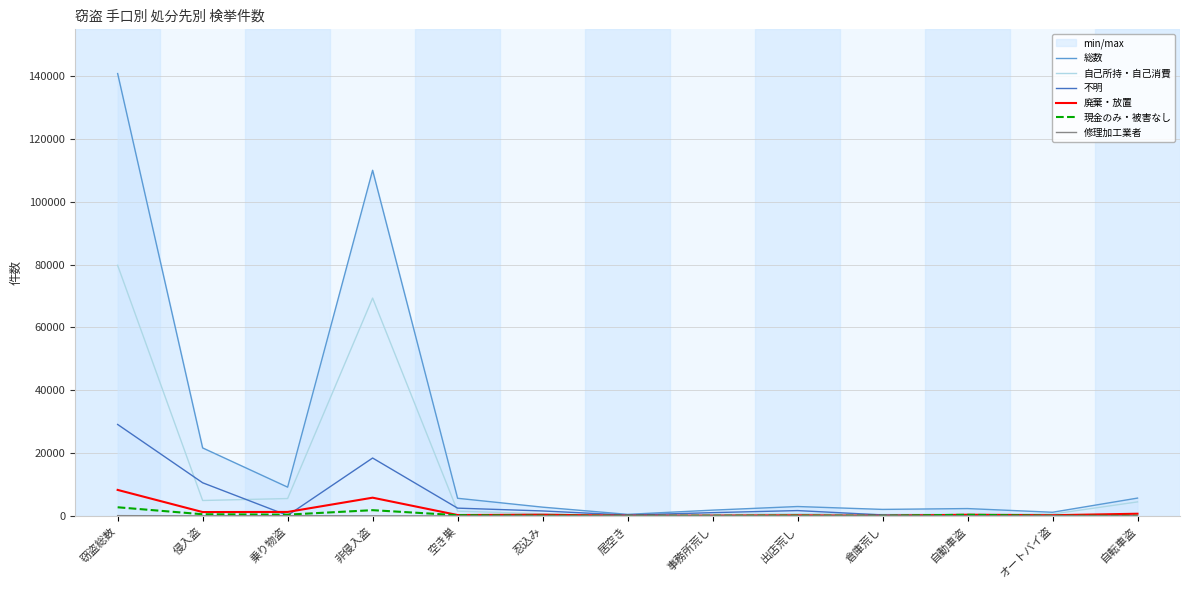

What is the highest value of the 不明 series?

29119